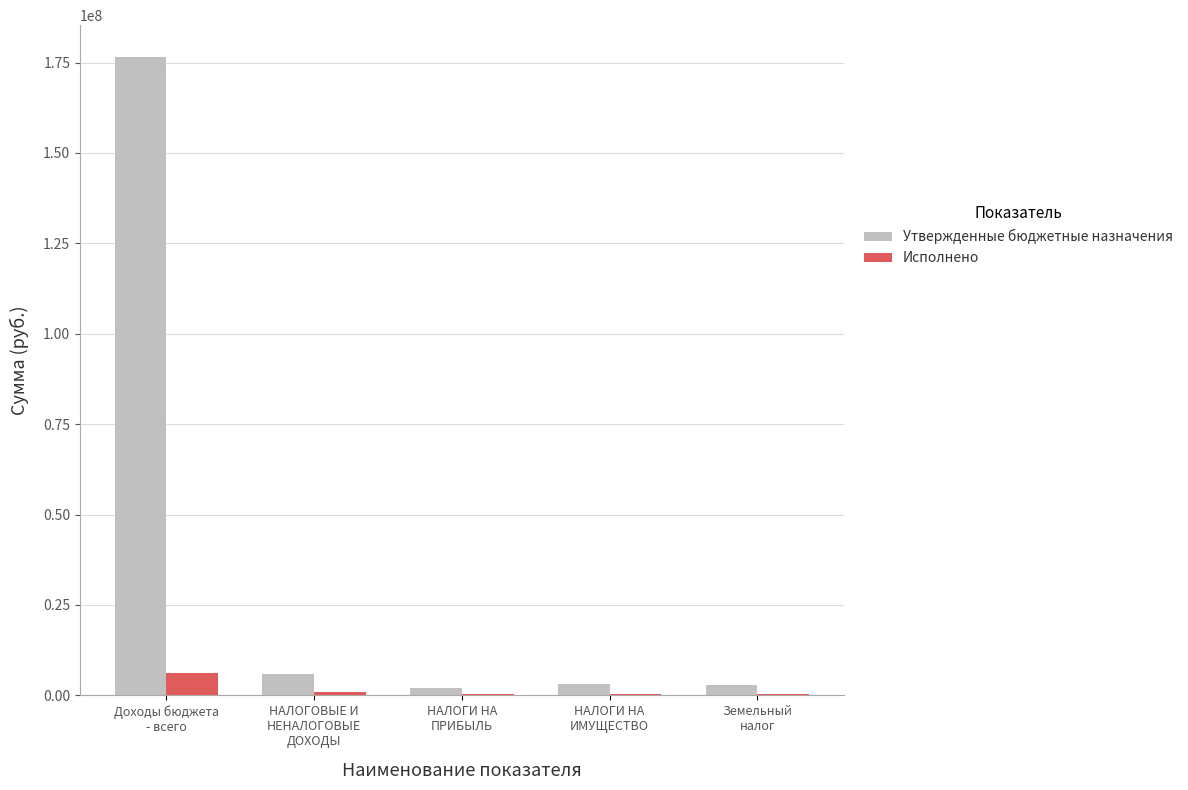

How many series are shown in this chart?

2